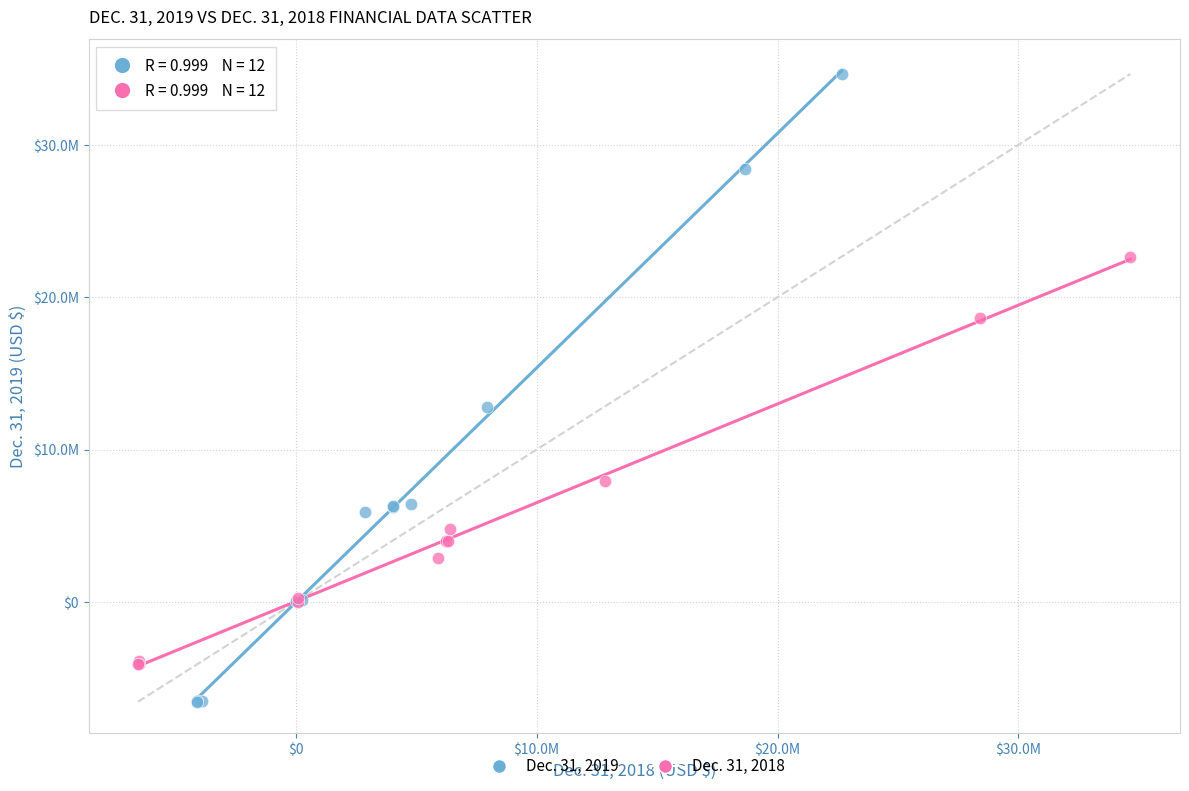

Which series reaches the minimum Y coordinate?

Dec. 31, 2019